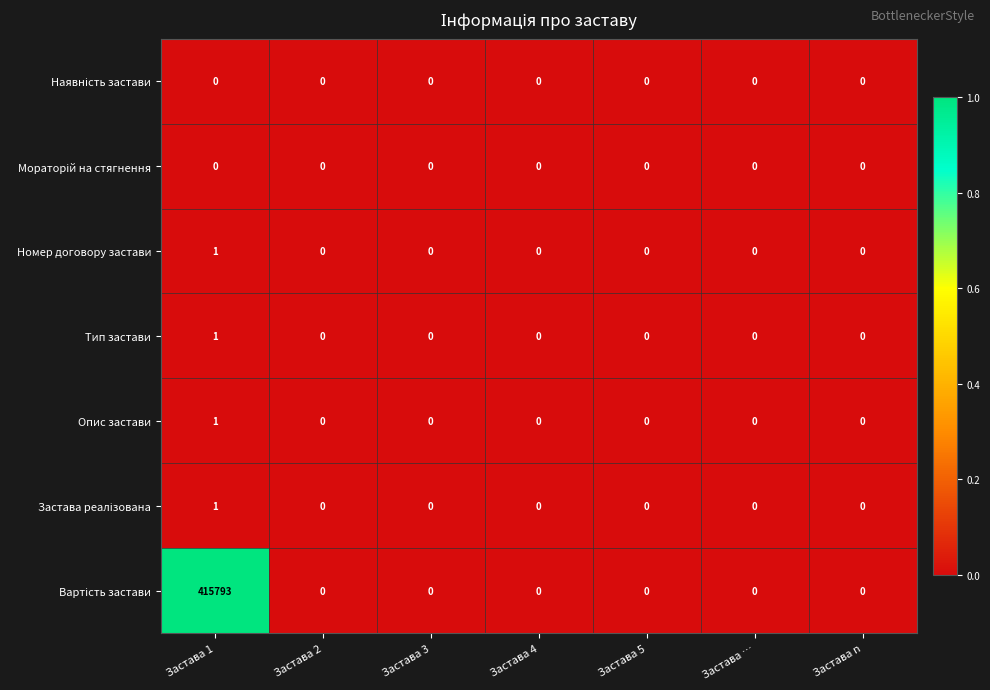

At which category is the sum across all series the highest?

Застава 1